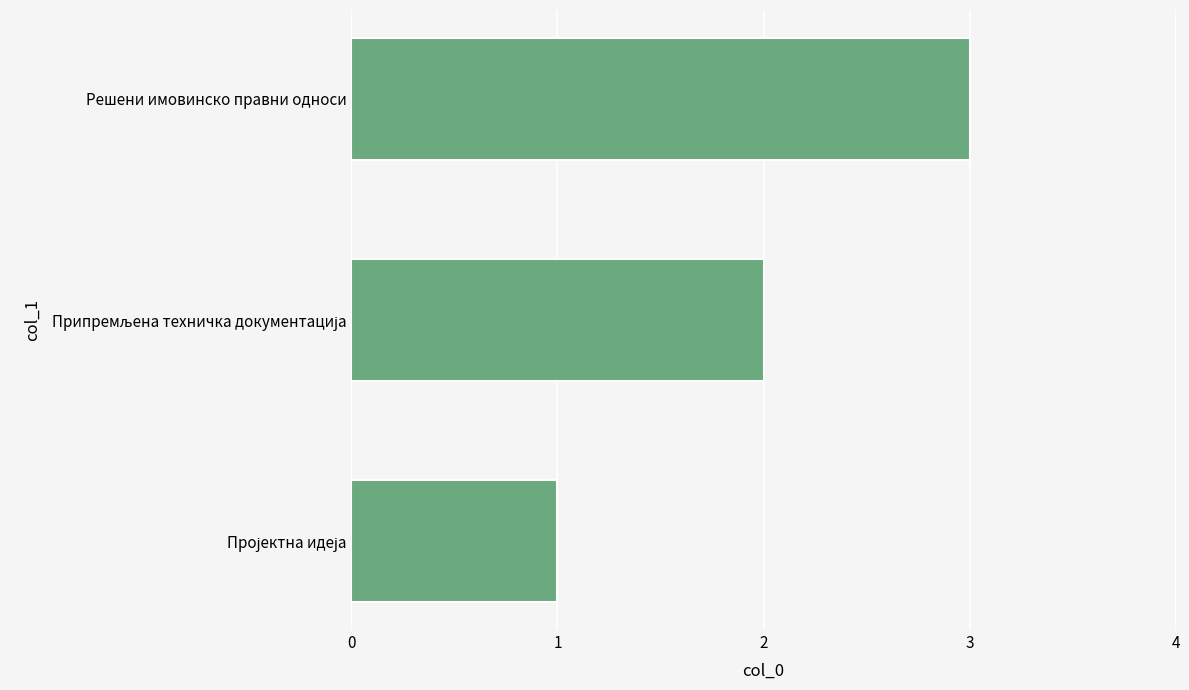

What is the sum of all values?

6